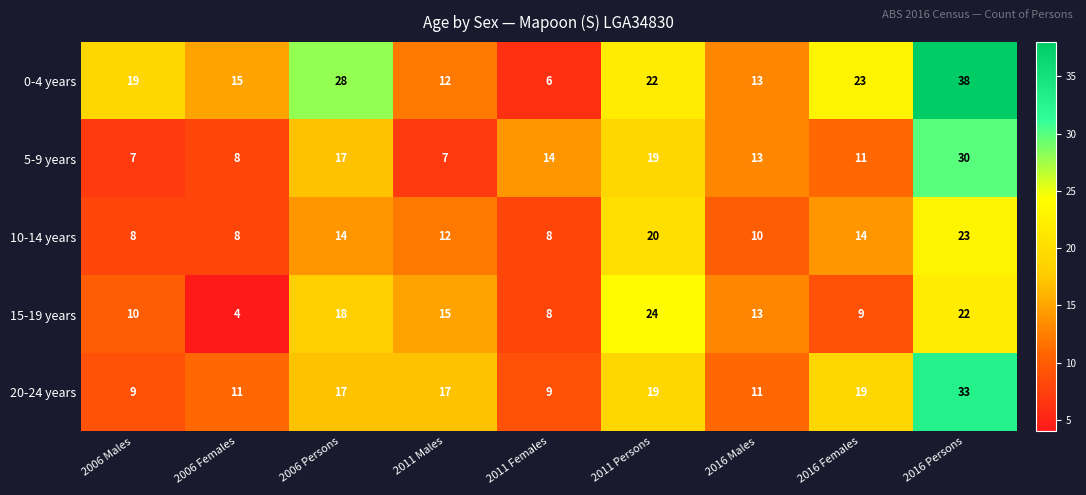

The 15-19 years series shows 12 at 2006 Persons. True or false?

False